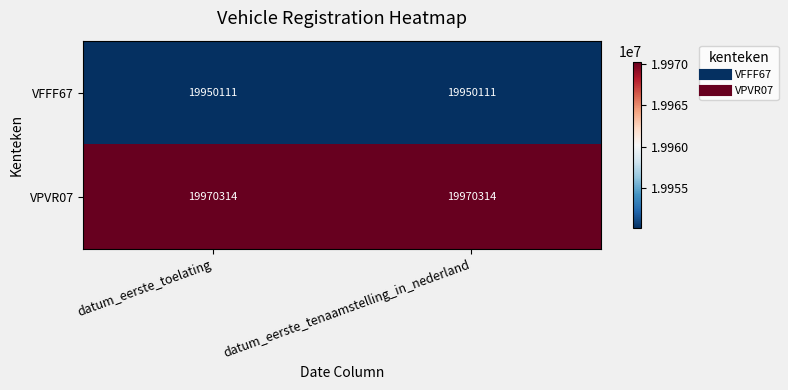

Count the number of categories in the chart.

2